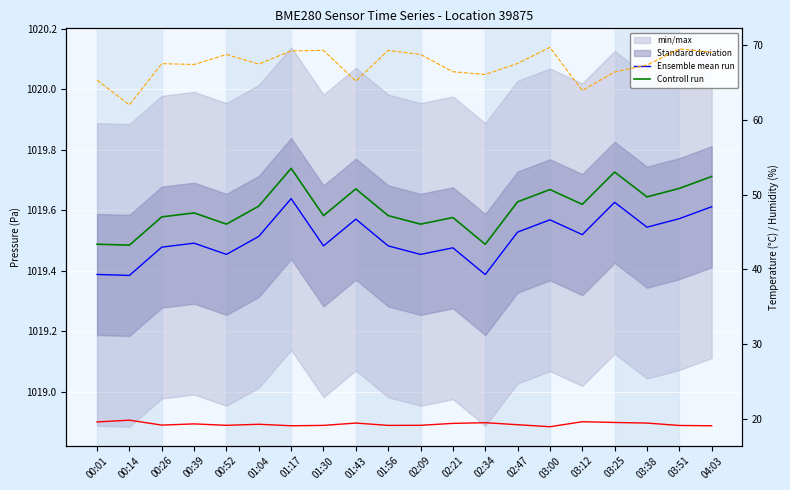

How many categories are shown in the chart?

20